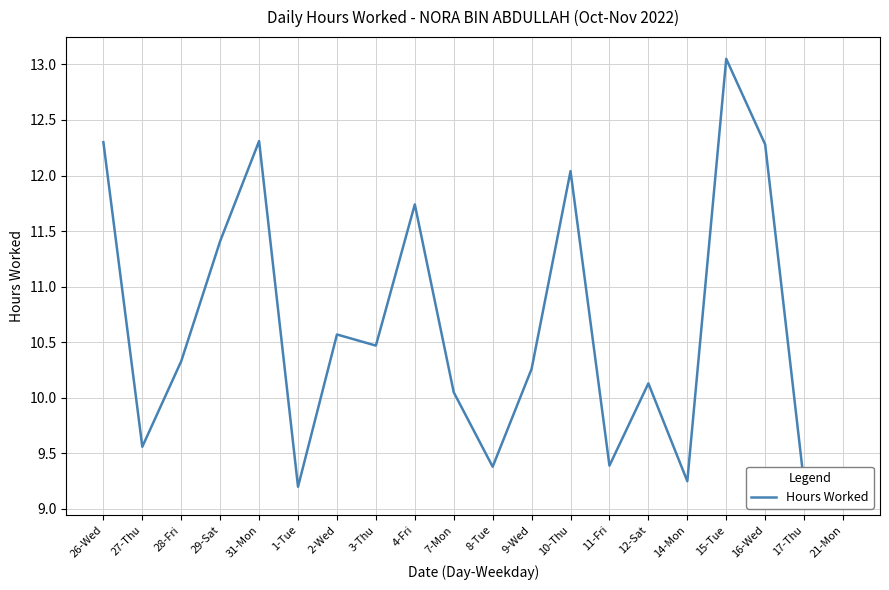

Where is the data nearest to the value 11?

29-Sat